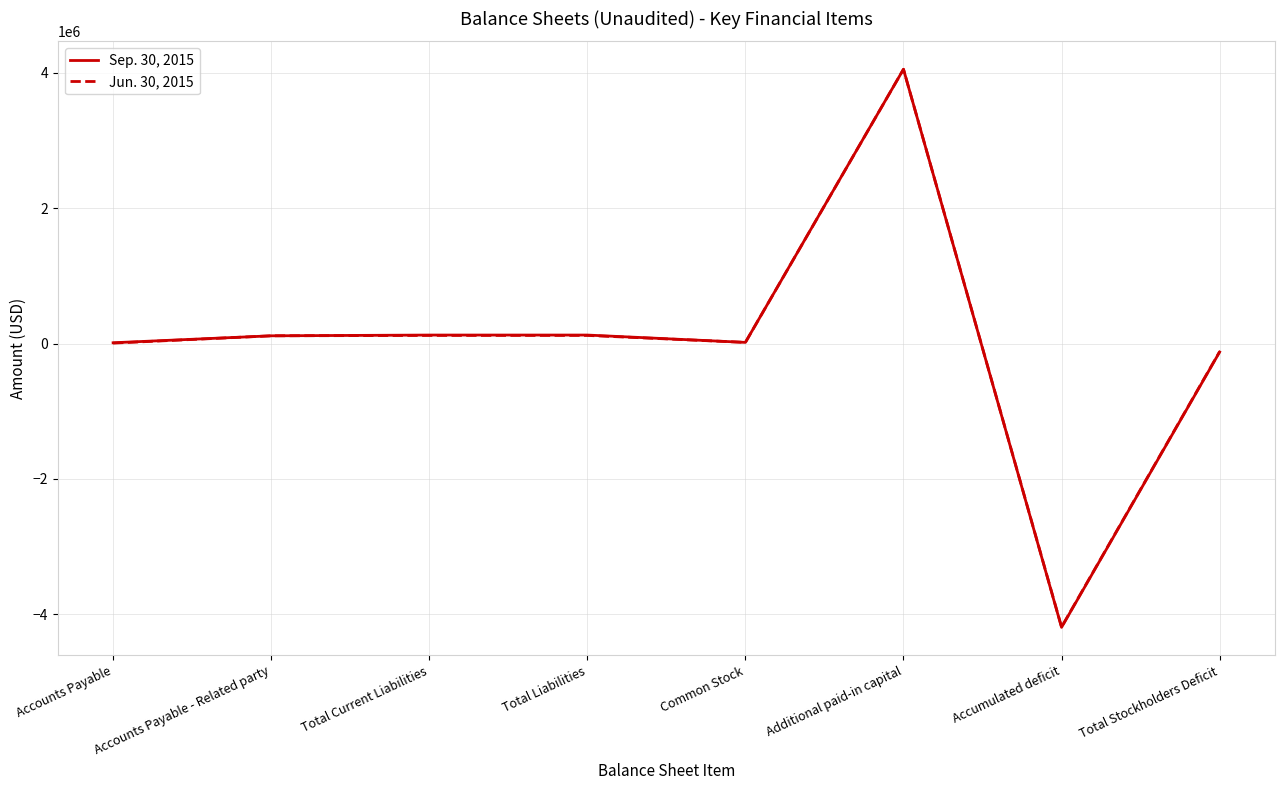

Between Accounts Payable - Related party and Total Stockholders Deficit, which series saw the biggest shift?

Sep. 30, 2015